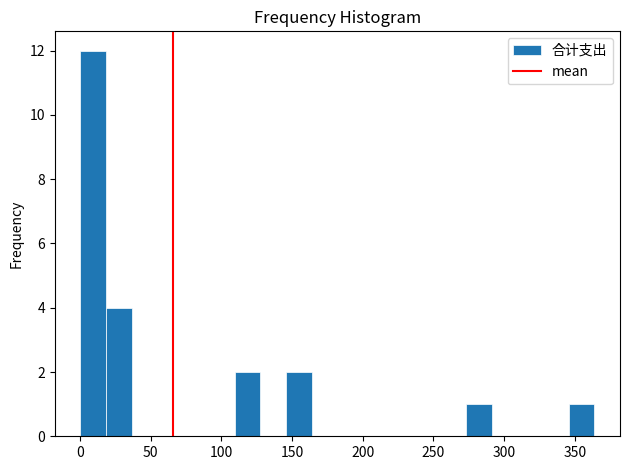

Around what value on the x-axis is the tallest bar? Give the approximate position of its centre, as read against the axis.

10